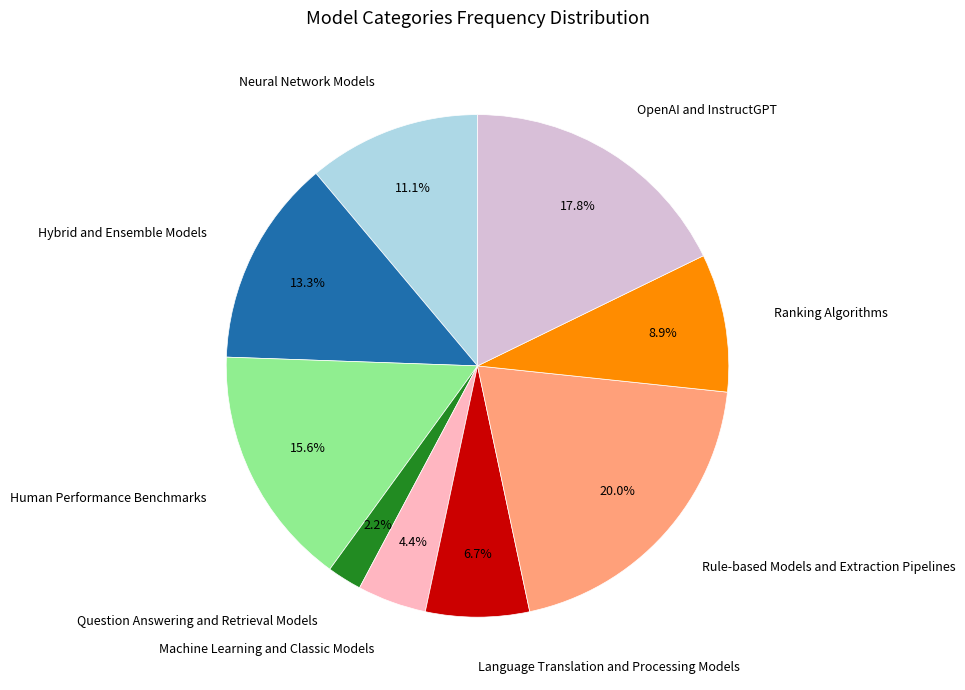

What percentage do Ranking Algorithms and Language Translation and Processing Models together represent?

15.6%